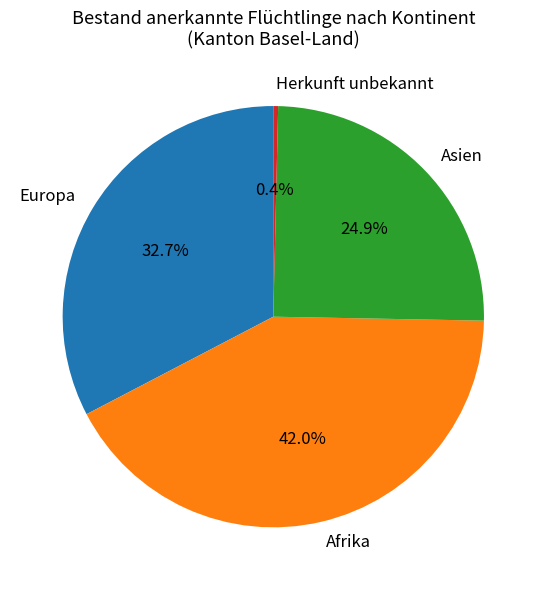

Does Herkunft unbekannt account for over 50% of the chart?

No